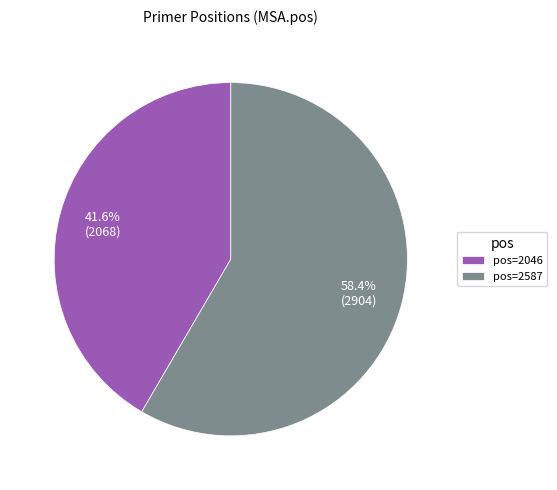

Which slice is the smallest?

pos=2046